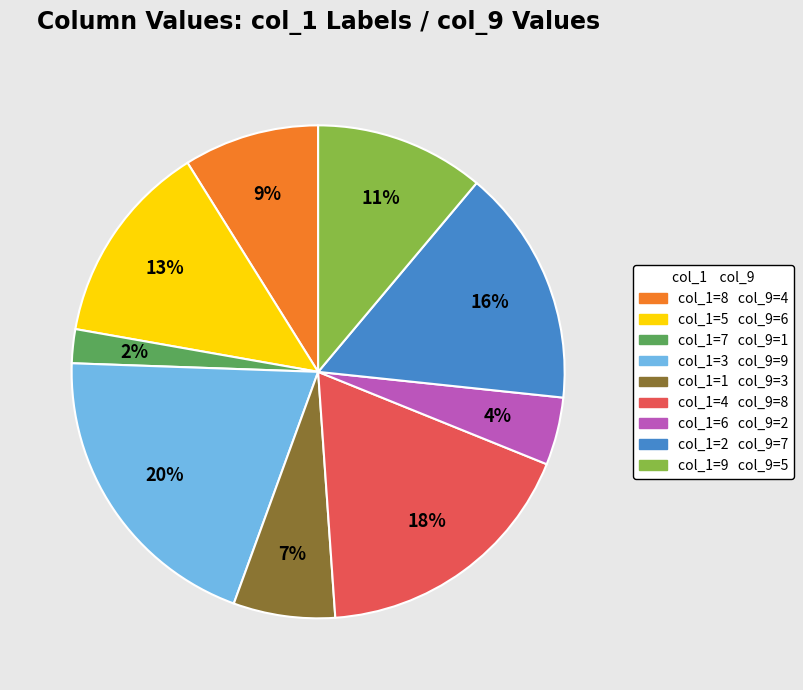

Is there any slice that represents more than half of the pie?

No